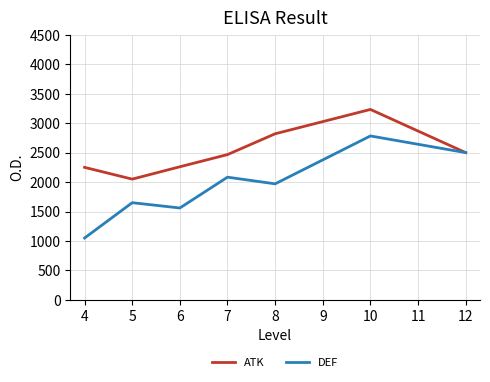

What is the minimum value shown in the chart?

1050.0